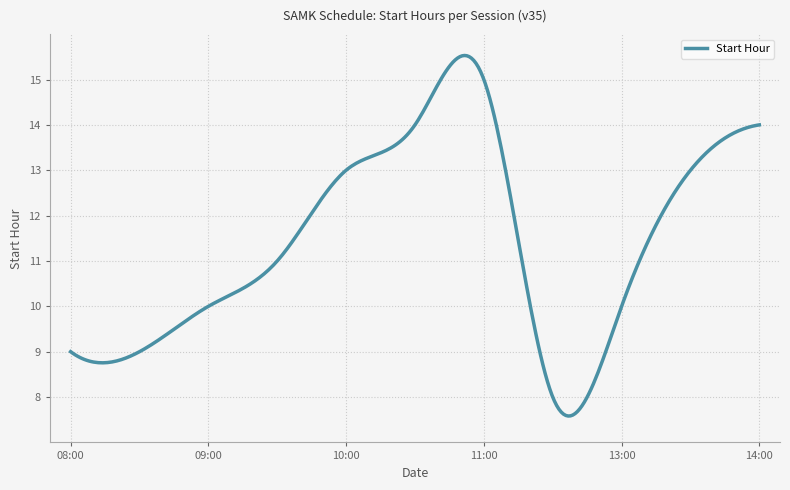

What is the maximum value shown in the chart?

15.5